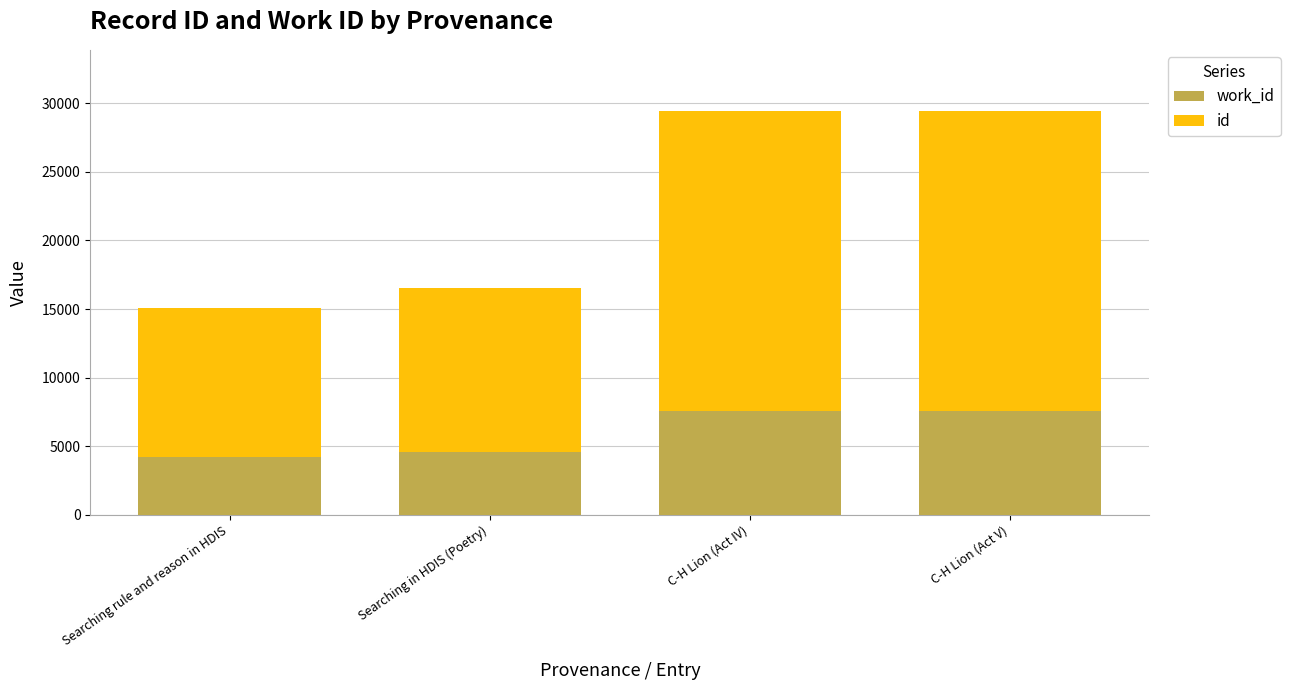

What is the total value across all series at Searching in HDIS (Poetry)?

16529